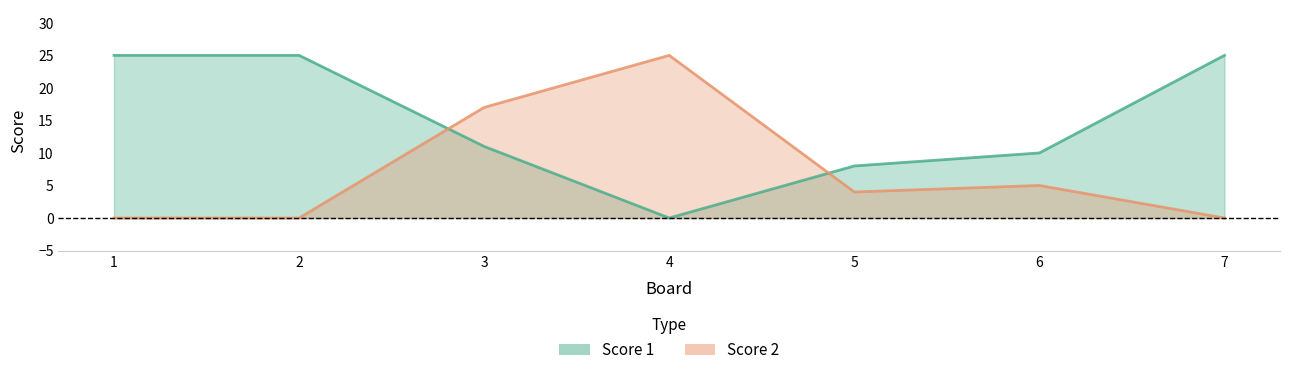

Reading left to right, list all the values displayed in this chart.

Score 1: 25	25	11	0	8	10	25
Score 2: 0	0	17	25	4	5	0